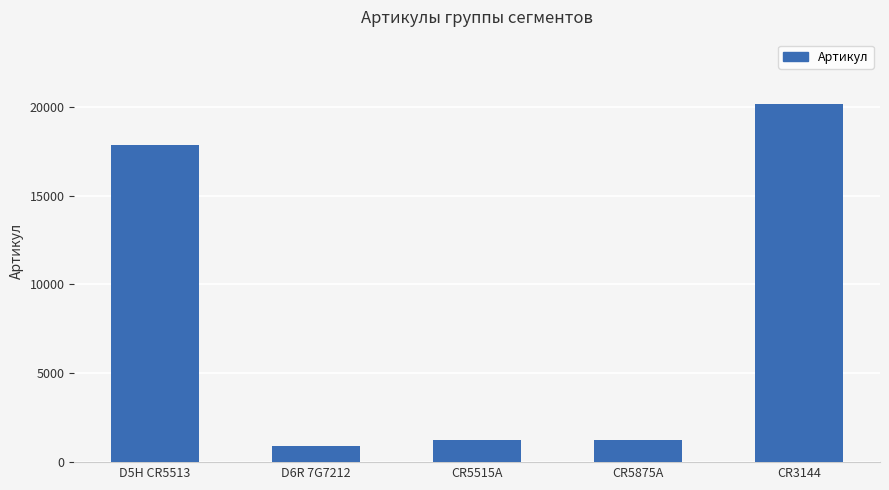

What value does the data have at CR5875A?

1249